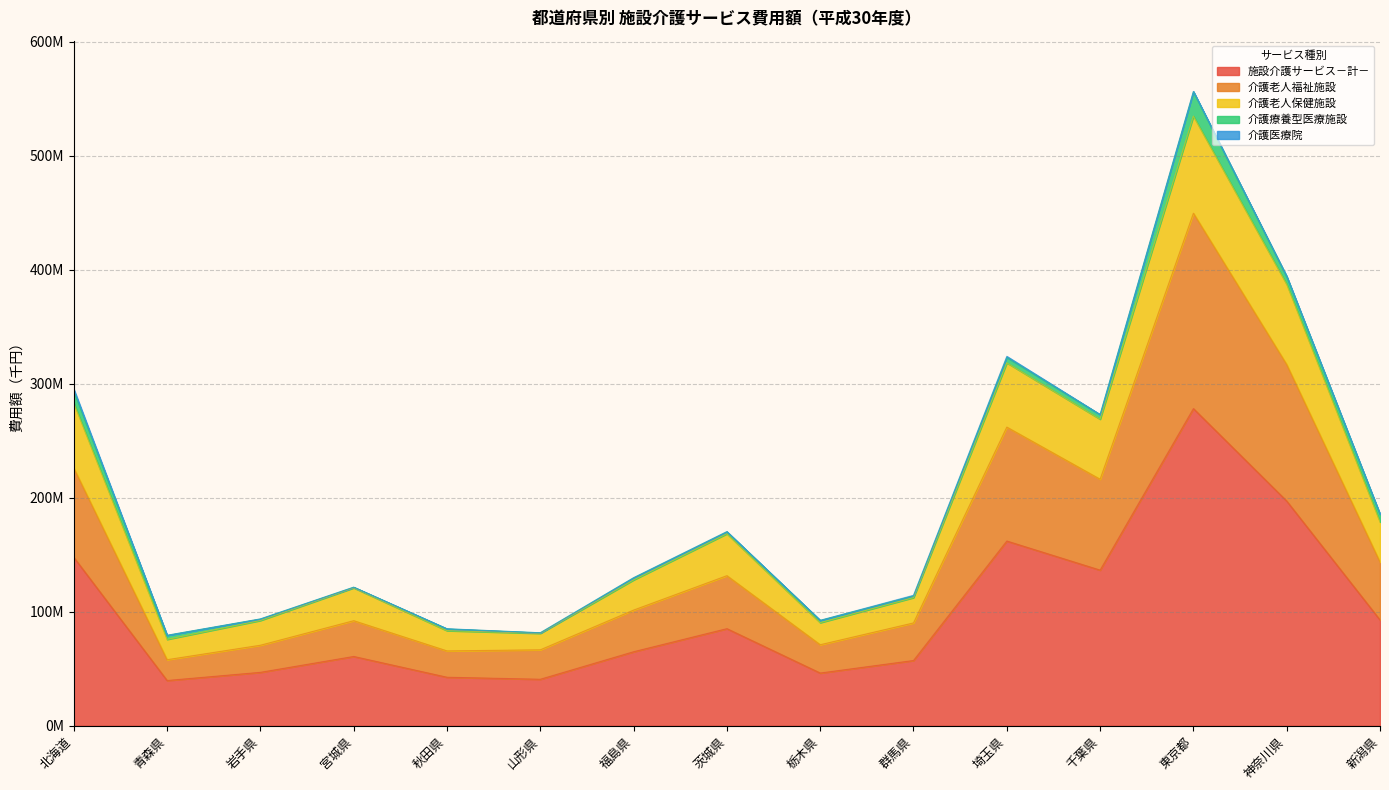

Which has a higher value, 群馬県 or 宮城県?

宮城県